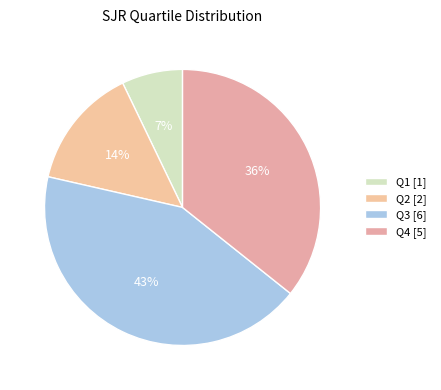

To the nearest percent, what is the average slice percentage?

25%